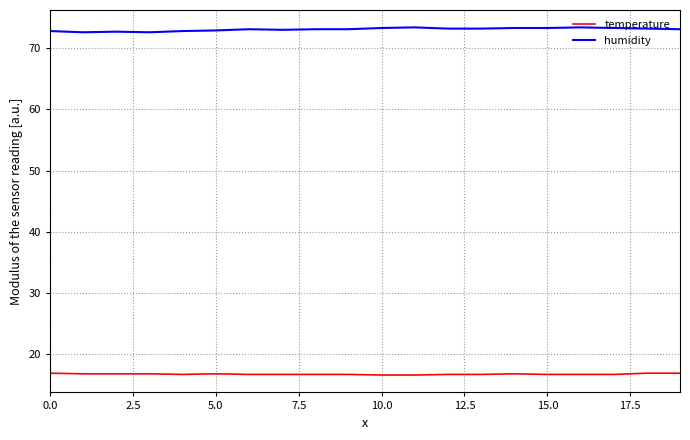

List the series in order of their overall mean, lowest first.

temperature, humidity